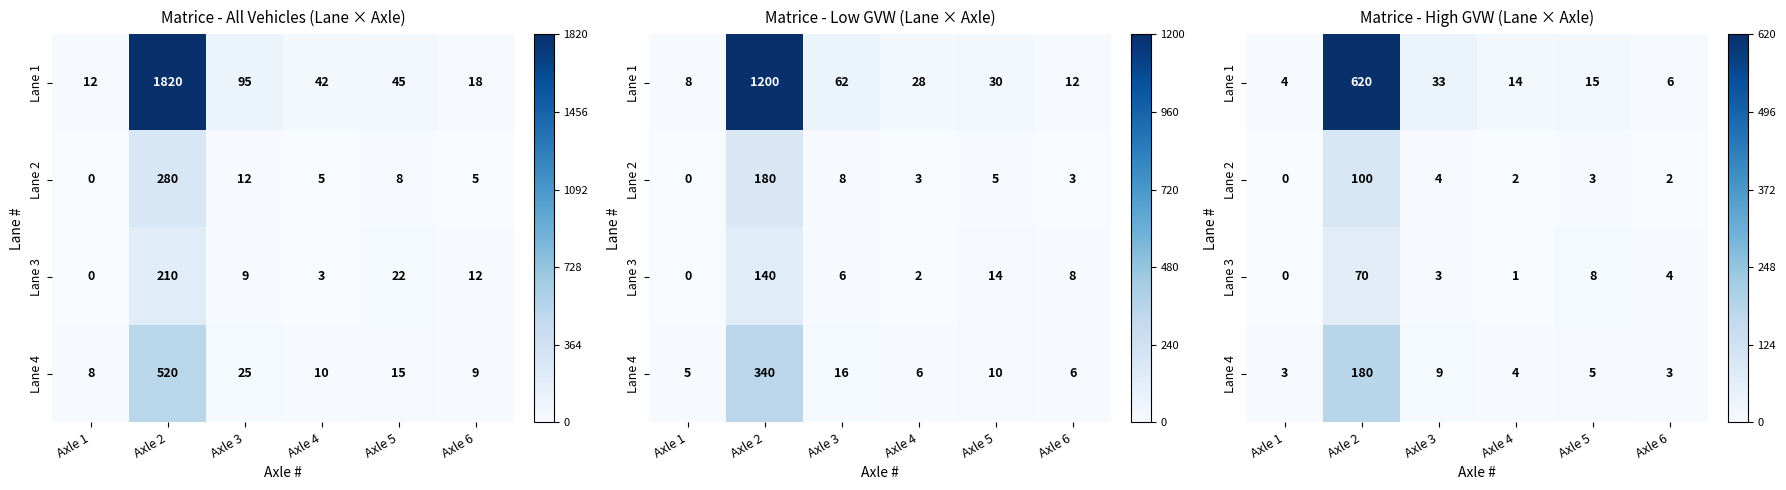

Is the value of Lane 4 at Axle 1 greater than the value of Lane 2 at Axle 4?

Yes